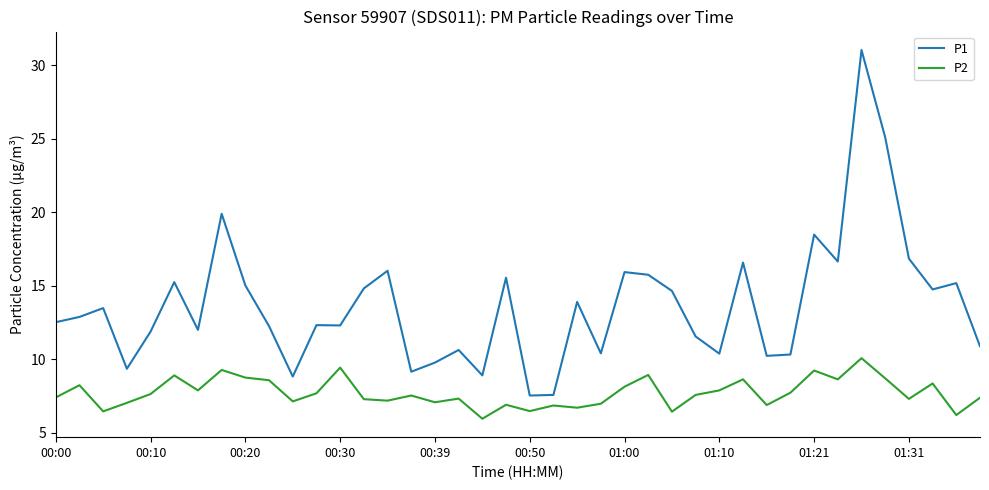

Which series has the largest range (max minus min)?

P1